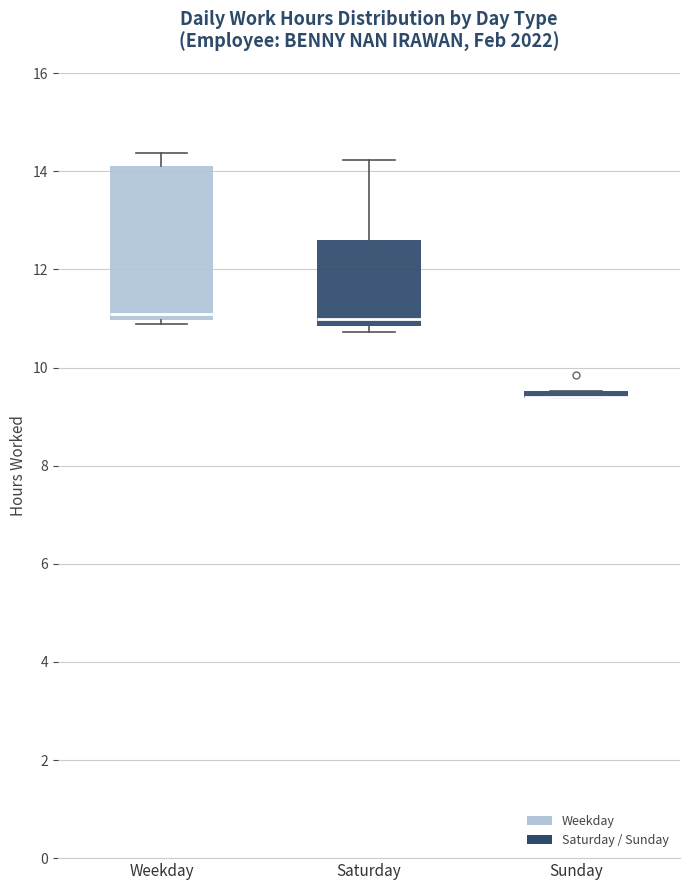

Where does the upper whisker of the box for Saturday end on the y-axis? The values are not printed on the chart, so give them approximately, as read against the axis.

14.2